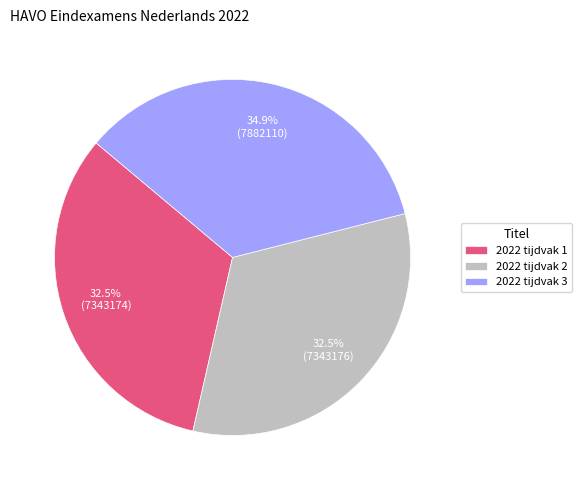

Approximately how many times larger is the value at 2022 tijdvak 2 compared to 2022 tijdvak 3?

0.9